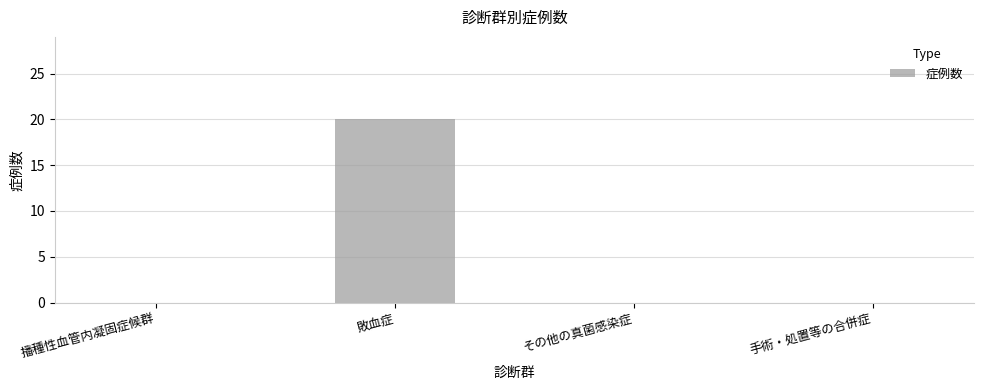

Reading right to left, what are all the values shown in this chart?

0	0	20	0